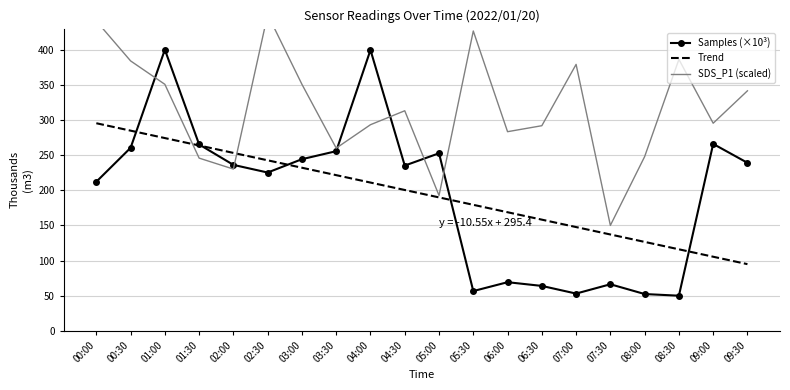

What is the difference between the second highest and minimum values in the SDS_P1 (scaled) series?

290.8